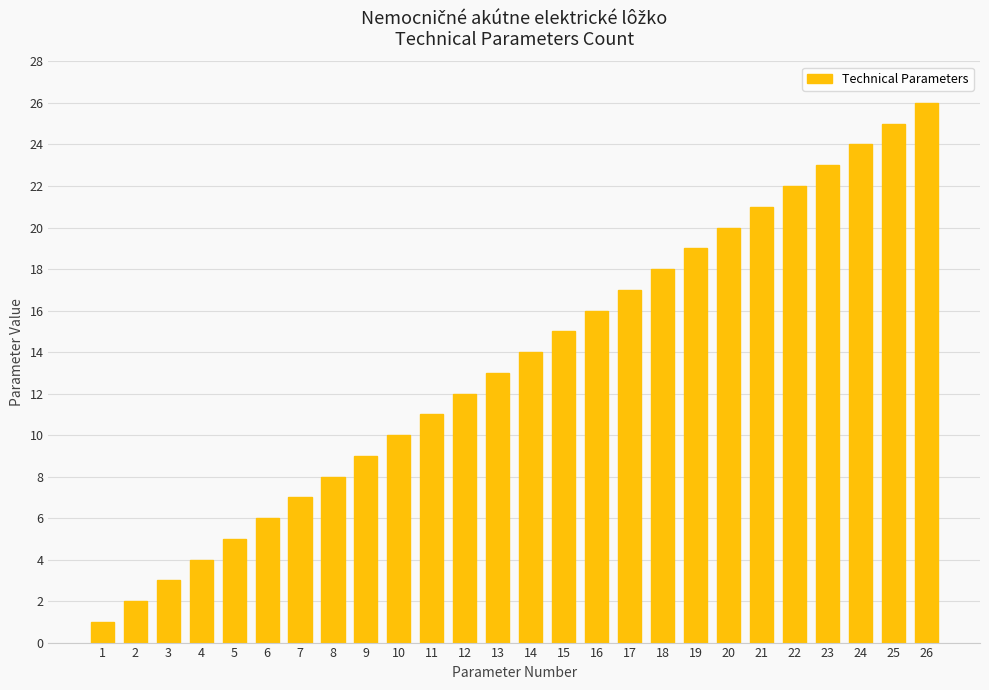

What is the difference between the values at 8 and 19?

11